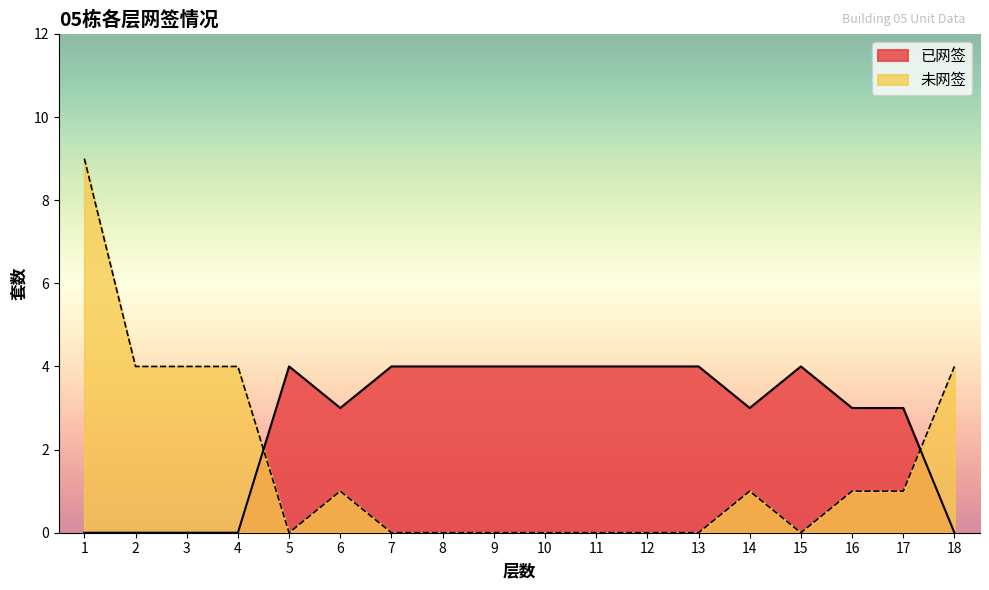

Count the 已网签 values in the range 0 to 4.

18